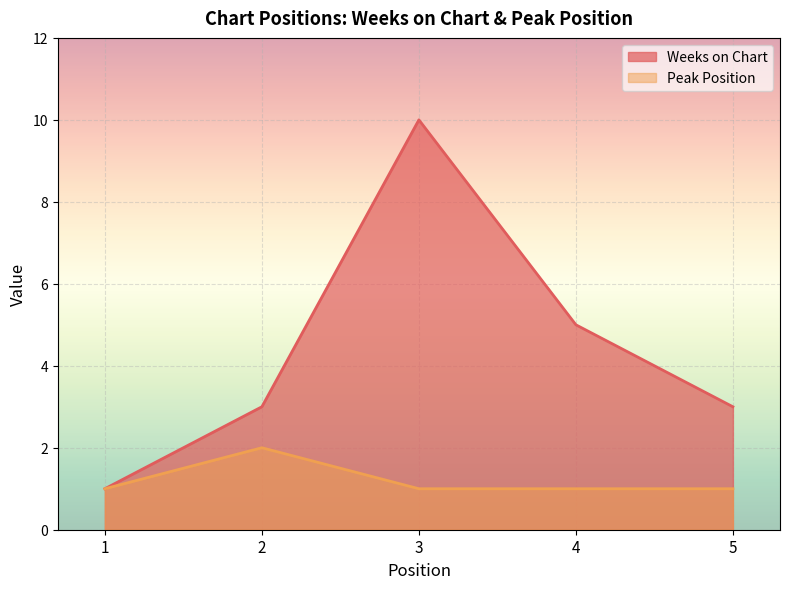

What is the sum of the Peak Position values at 2 and 3?

3